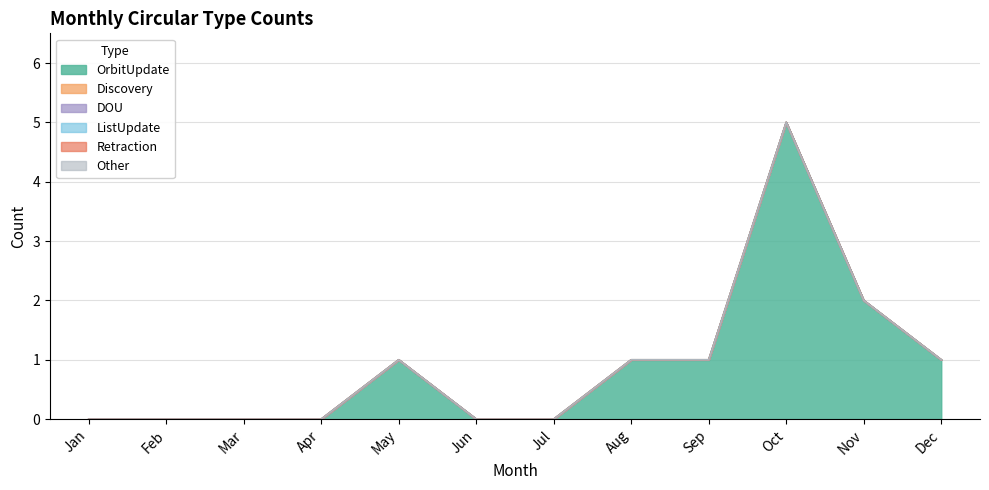

Rank the categories by ListUpdate value from lowest to highest.

Jan, Feb, Mar, Apr, May, Jun, Jul, Aug, Sep, Oct, Nov, Dec